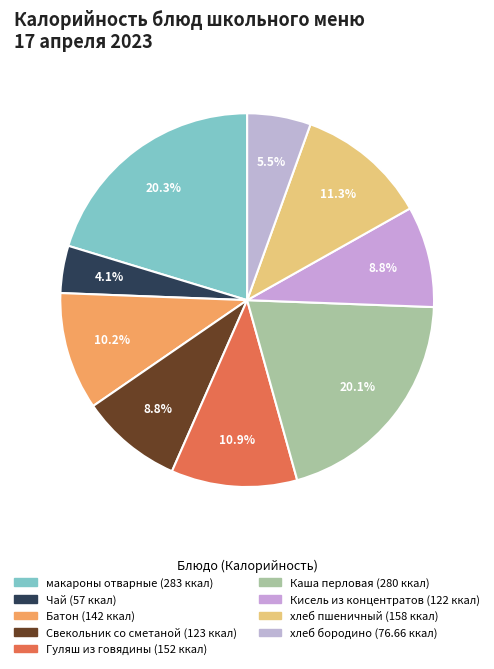

True or false: Кисель из концентратов accounts for 23% of the total.

False